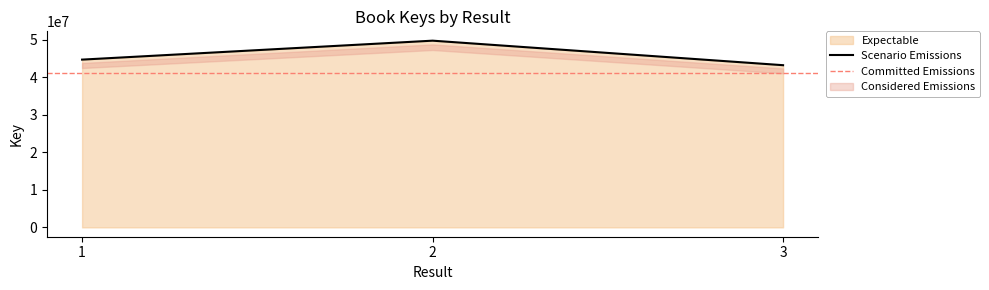

Does the chart have visible grid lines?

No